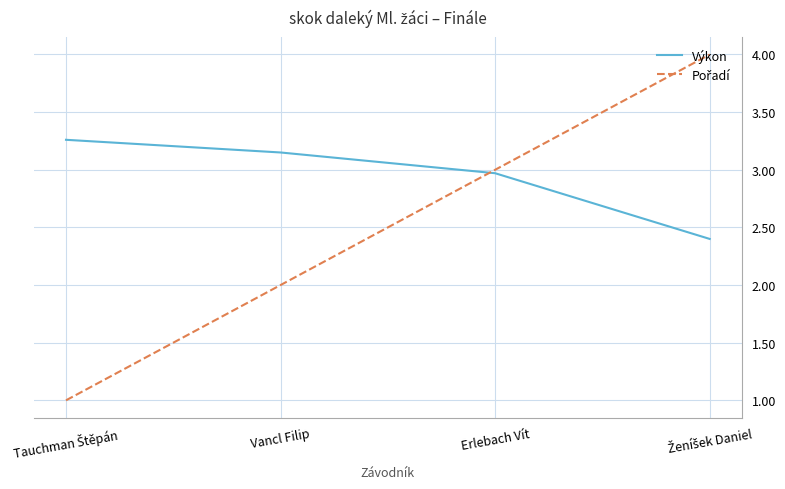

Which series has the largest total across all categories?

Výkon